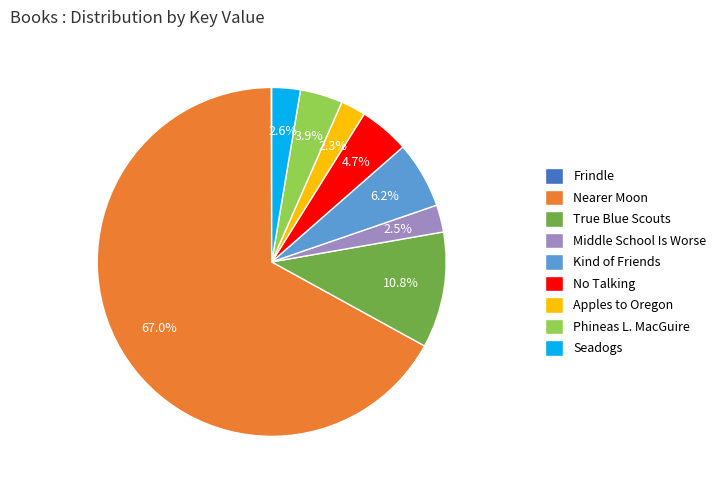

Combined, do True Blue Scouts and No Talking account for over 50%?

No